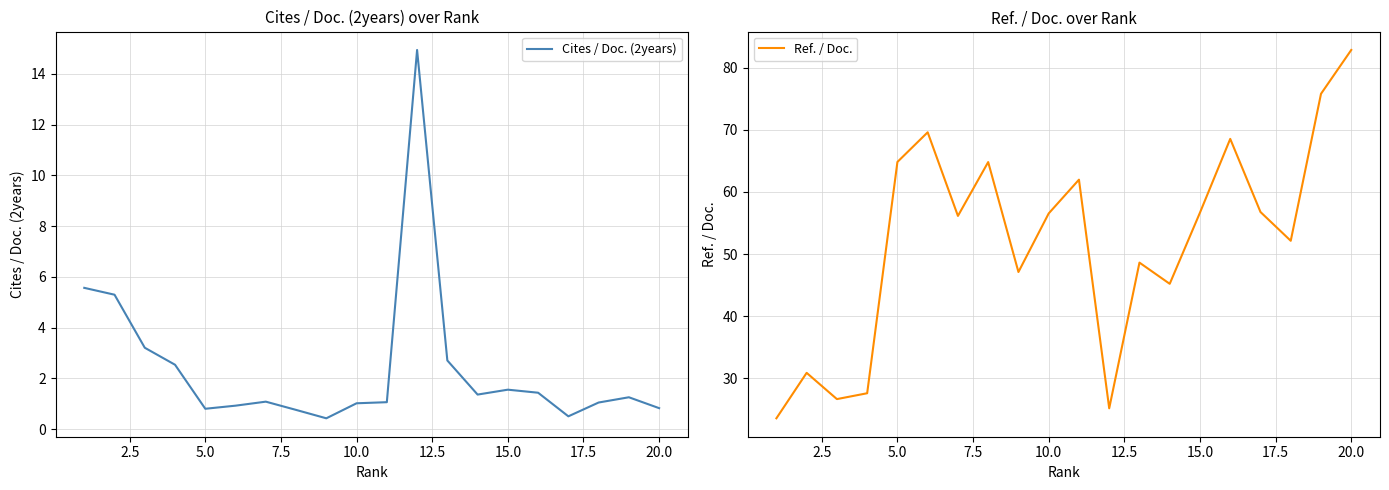

What is the value of the Cites / Doc. (2years) point at the 3rd from the left?

3.2